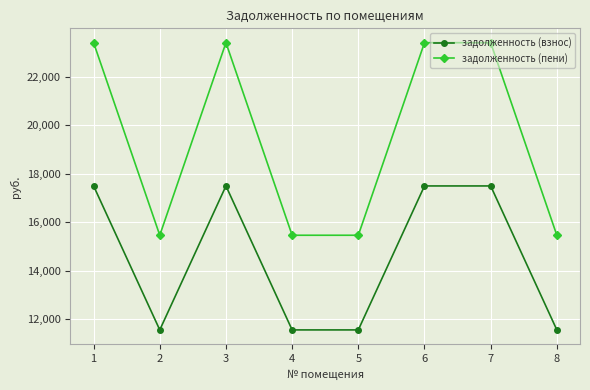

At which label does задолженность (пени) first exceed 23394?

1